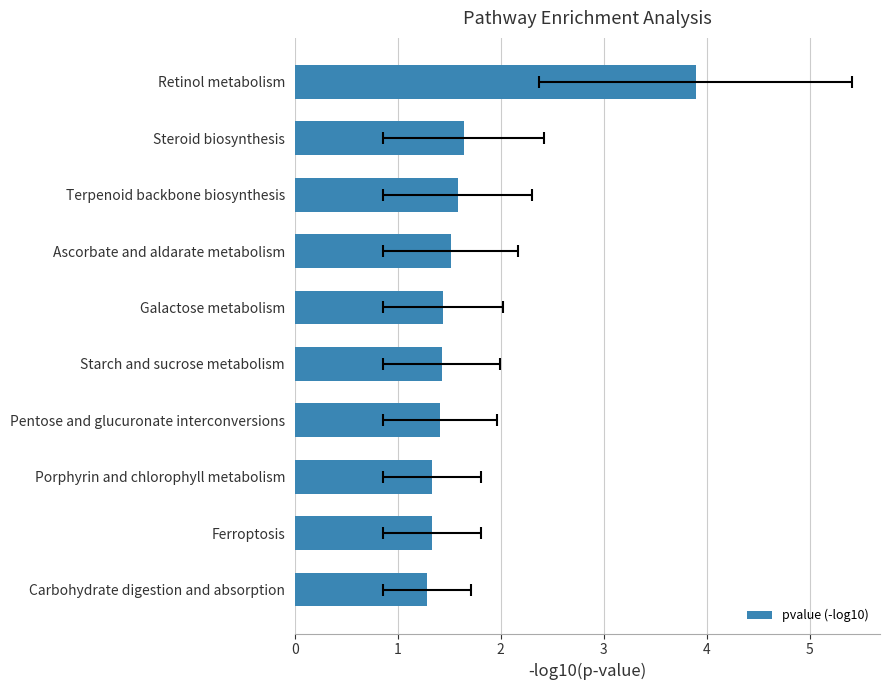

The value at Starch and sucrose metabolism is 2.4. True or false?

False